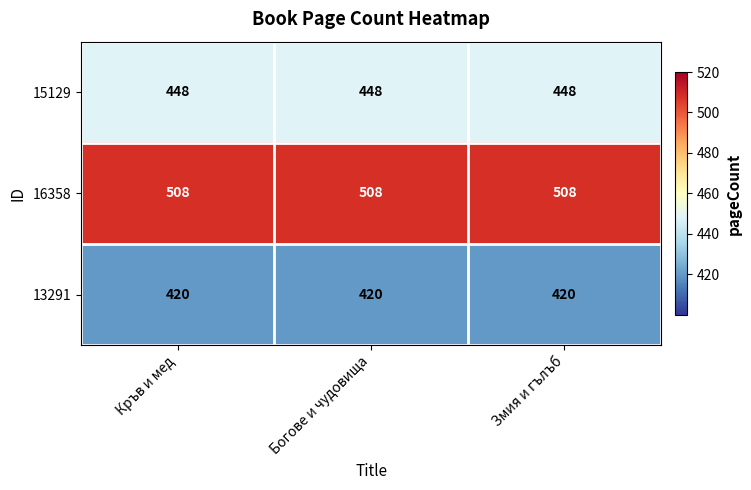

The value of 13291 at Змия и гълъб is 180. True or false?

False